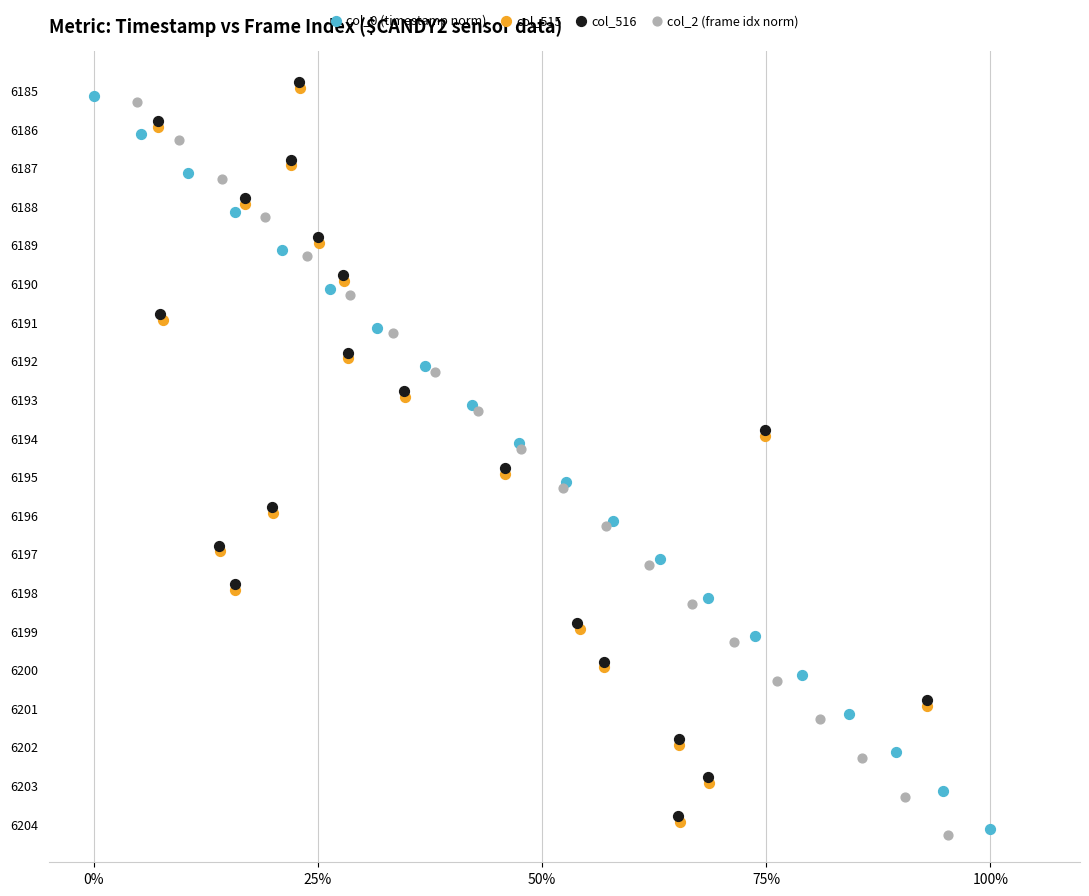

What are all the series names shown in the legend?

col_0 (timestamp norm), col_515, col_516, col_2 (frame idx norm)